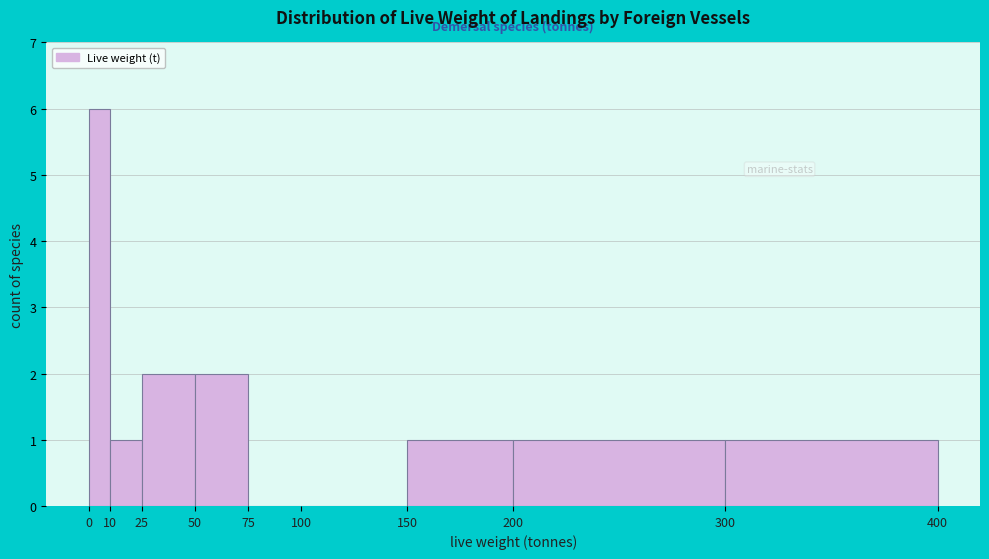

Reading left to right, list every bar in this chart as the range it spans on the x-axis followed by its height. The values are not printed on the chart, so give them approximately, as read against the axis.

0 to 10: 6
10 to 25: 1
25 to 50: 2
50 to 75: 2
75 to 100: 0
100 to 150: 0
150 to 200: 1
200 to 300: 1
300 to 400: 1